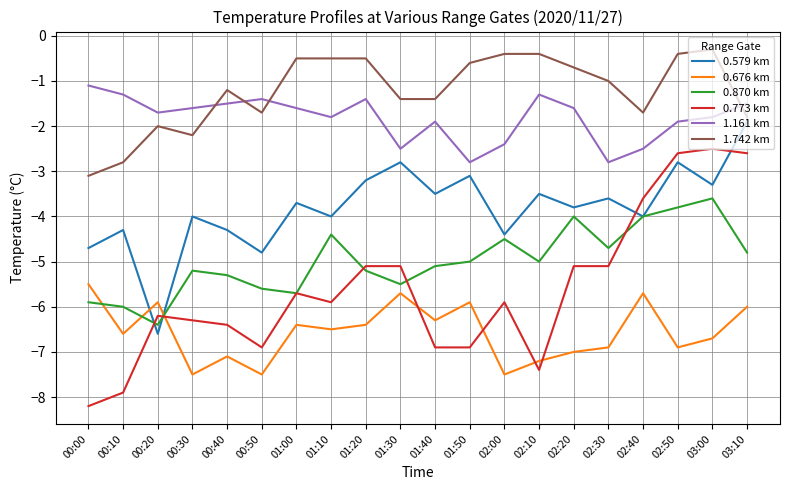

Which series has the largest range (max minus min)?

0.773 km